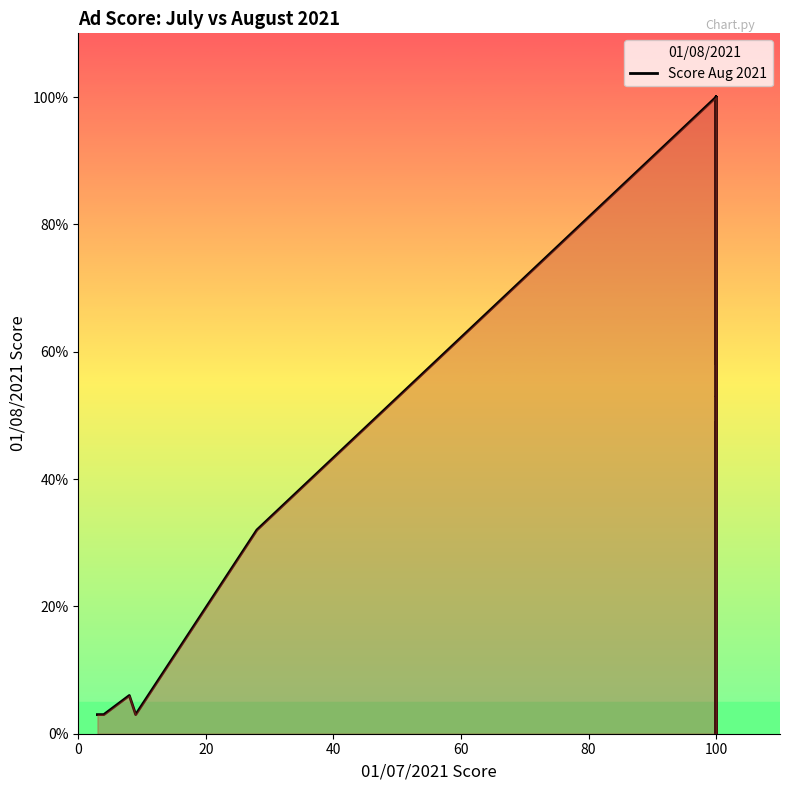

How many lines are shown in the chart?

1